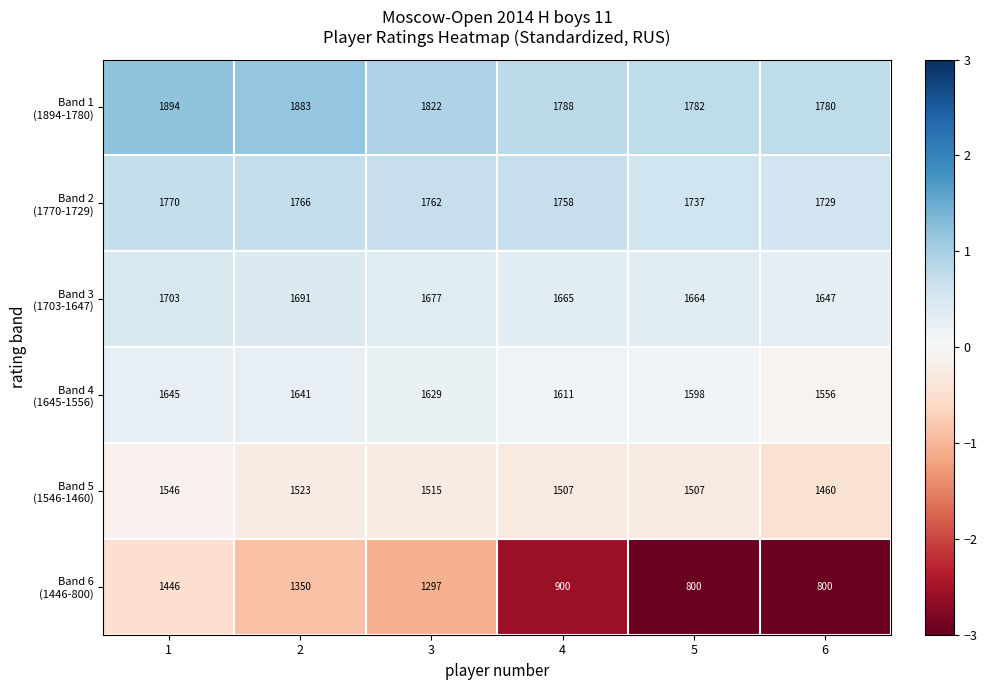

What is the total value across all series at 4?

9229